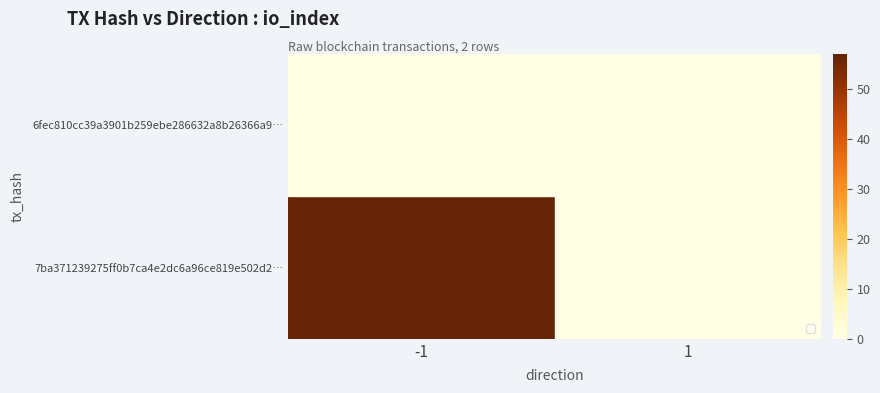

Rank the series by their maximum value, from highest to lowest.

7ba371239275ff0b7ca4e2dc6a96ce819e502d2…, 6fec810cc39a3901b259ebe286632a8b26366a9…